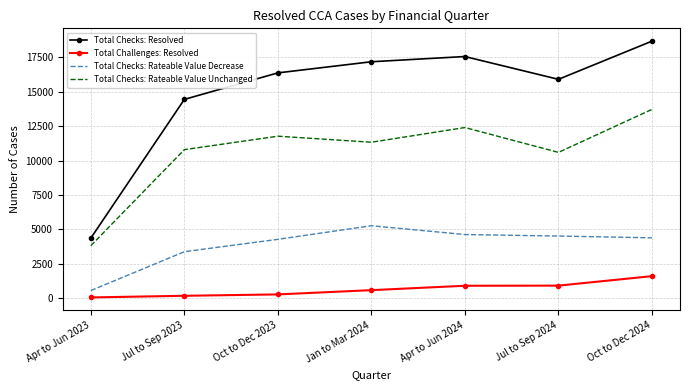

What position from the left is Oct to Dec 2024?

7